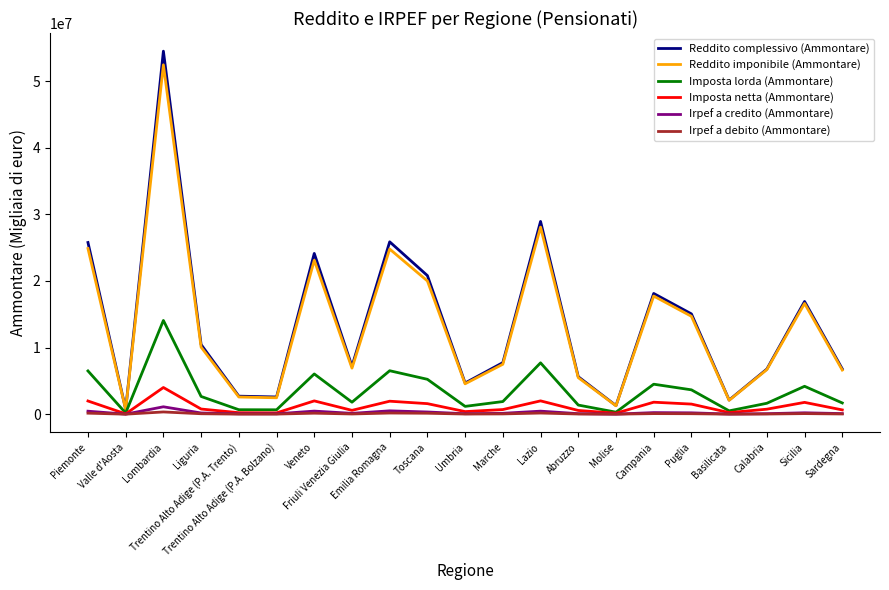

Which series has the widest spread of values?

Reddito complessivo (Ammontare)